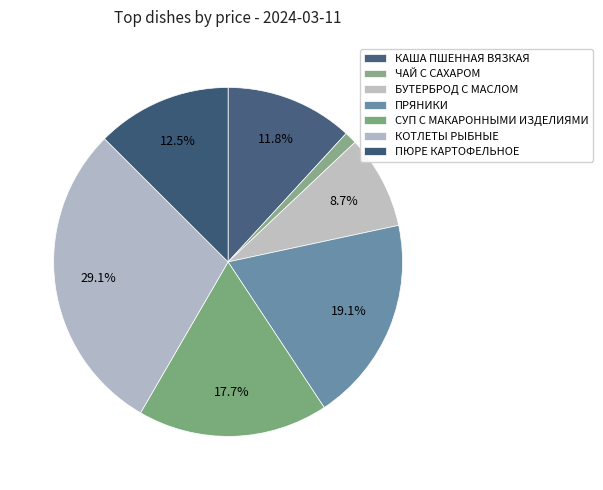

How many slices are in this pie chart?

7